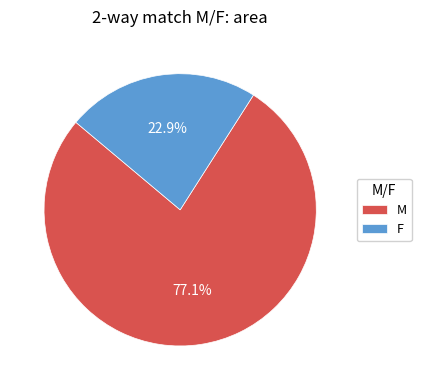

Which slice is the smallest?

F